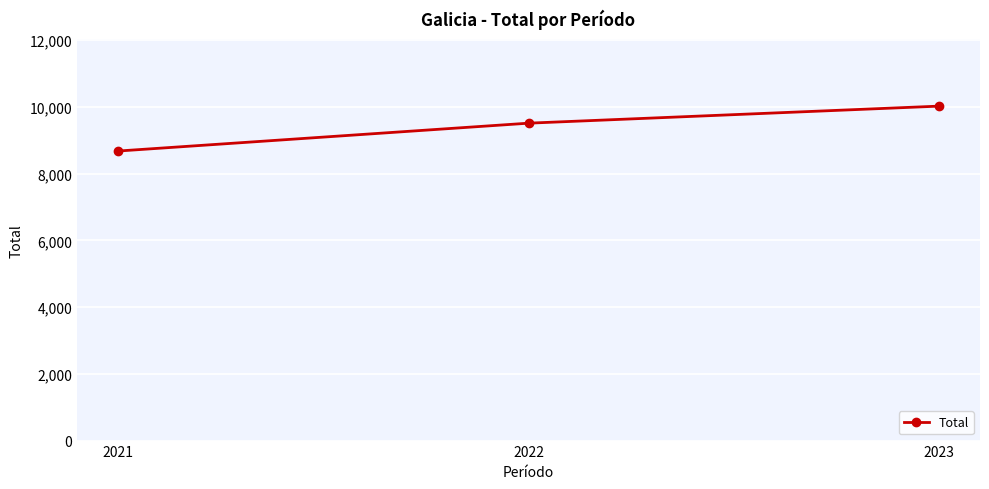

List the labels in order of value, smallest first.

2021, 2022, 2023